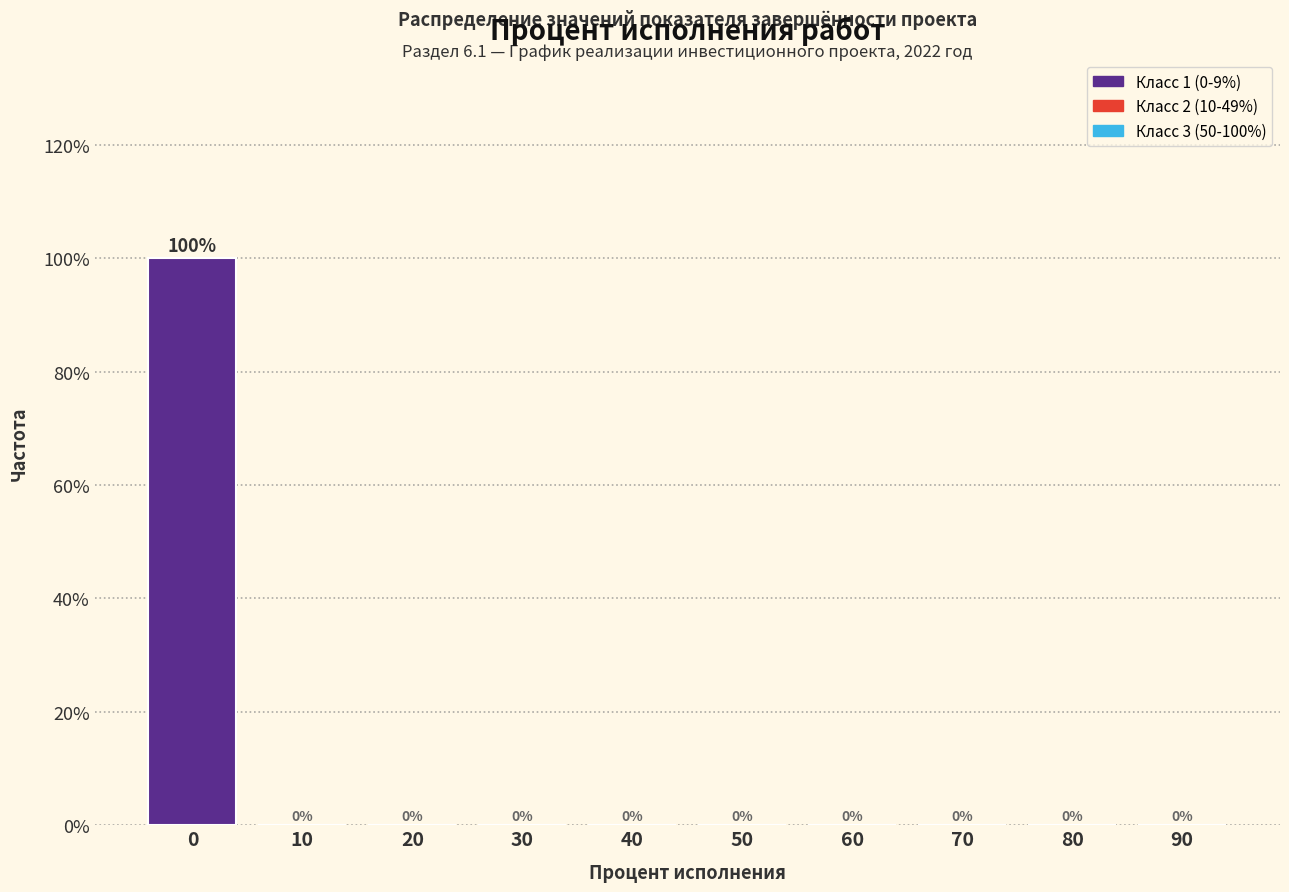

Reading right to left, list all the values displayed in this chart.

90=0	80=0	70=0	60=0	50=0	40=0	30=0	20=0	10=0	0=100